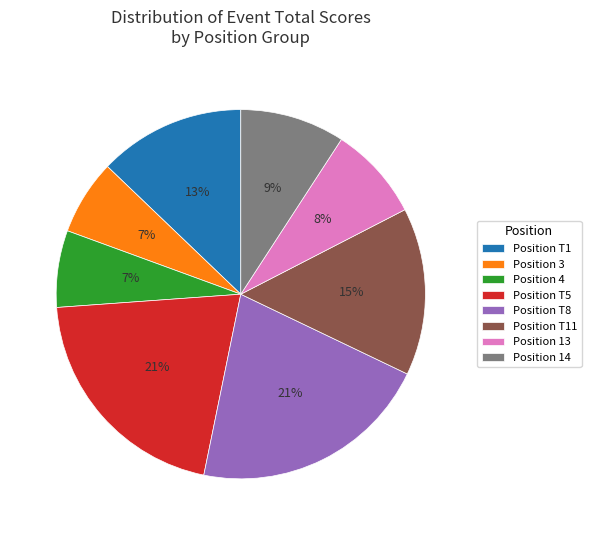

How many slices are in this pie chart?

8